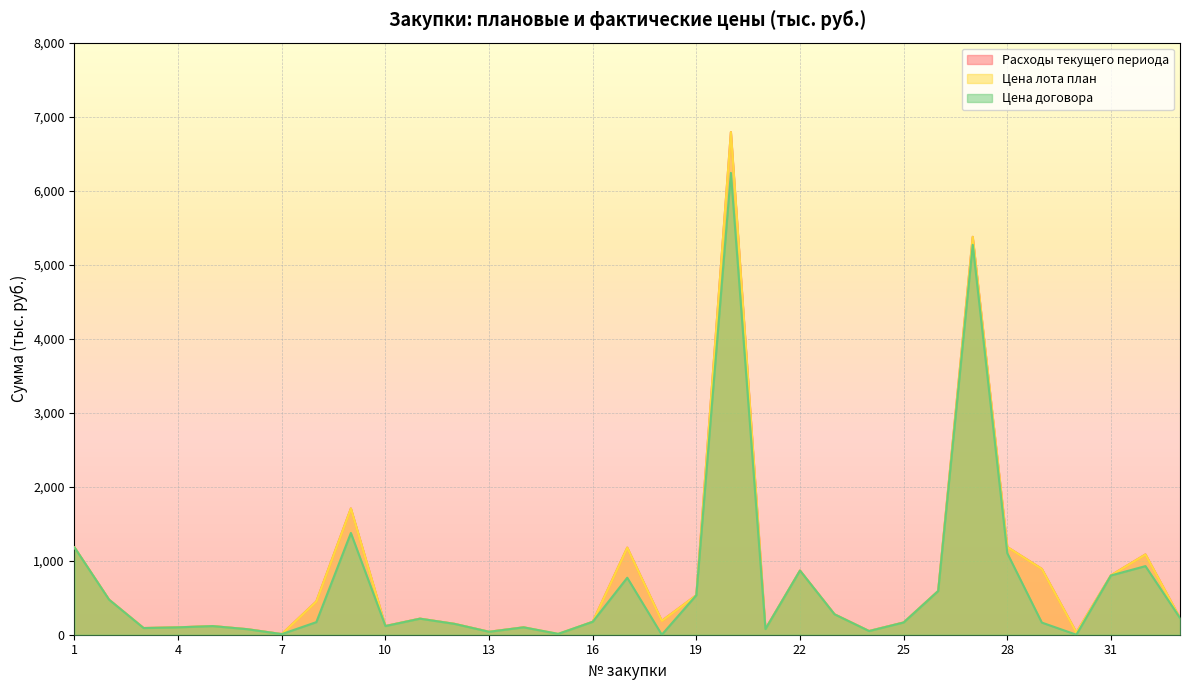

Reading right to left, list all the values displayed in this chart.

Расходы текущего периода: 225.6	1085.0	802.4	30.4	889.6	1185.4	5376.4	590.9	165.6	50.0	275.9	867.0	76.9	6792.2	534.2	187.5	1177.0	175.0	6.0	100.0	40.0	146.7	217.2	117.4	1706.2	449.7	8.5	75.0	116.7	100.0	90.4	474.0	1179.5
Цена лота план: 225.6	1085.0	802.4	30.4	889.6	1185.4	5376.4	590.9	165.6	50.0	275.9	867.0	76.9	6792.2	534.2	187.5	1177.0	175.0	12.0	100.0	40.0	146.7	217.2	117.4	1706.2	449.7	8.5	75.0	116.7	100.0	90.4	474.0	1179.5
Цена договора: 225.6	927.0	800.6	0.0	164.1	1101.8	5268.4	590.9	165.6	50.0	275.9	867.0	76.9	6240.0	534.2	0.0	770.0	175.0	12.0	100.0	40.0	146.7	217.2	117.4	1375.0	170.0	8.5	75.0	116.7	100.0	90.4	474.0	1179.5